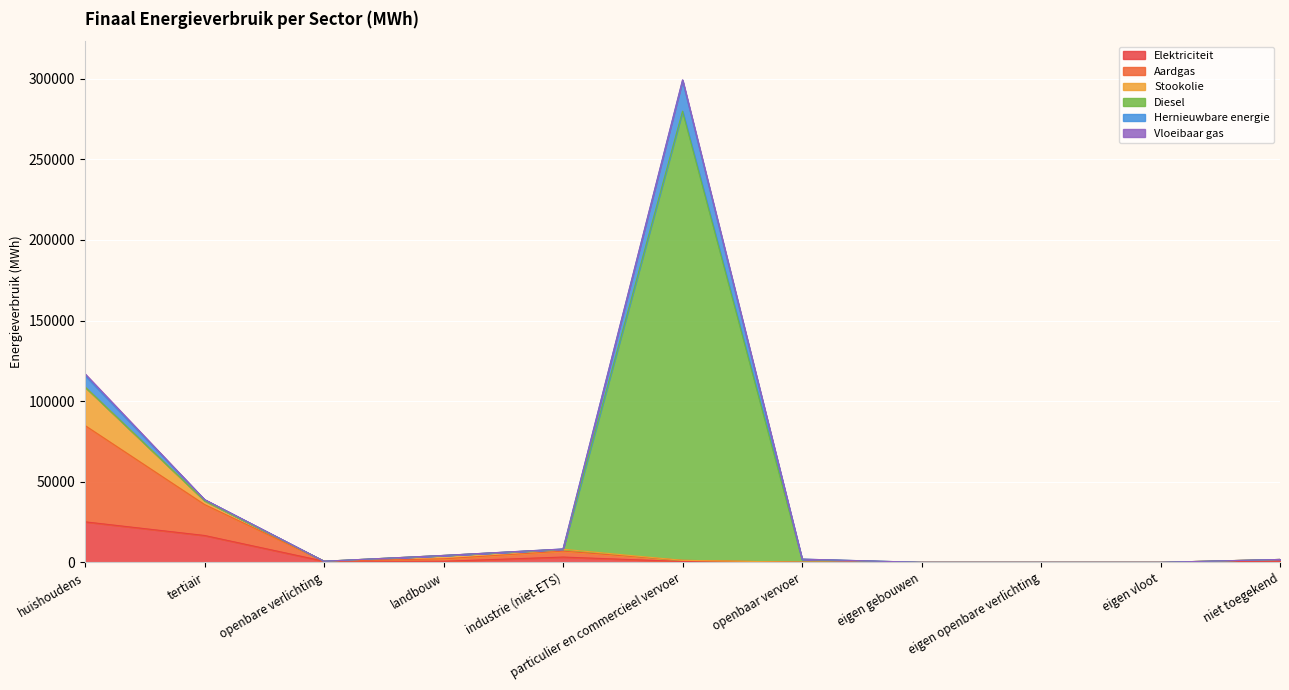

Which has a higher value, tertiair or eigen vloot?

tertiair